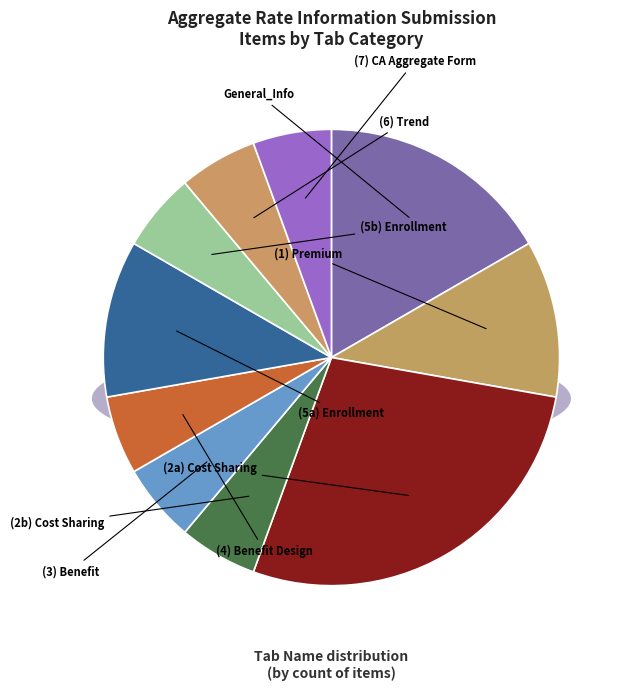

True or false: (2b) Cost Sharing accounts for 6% of the total.

True